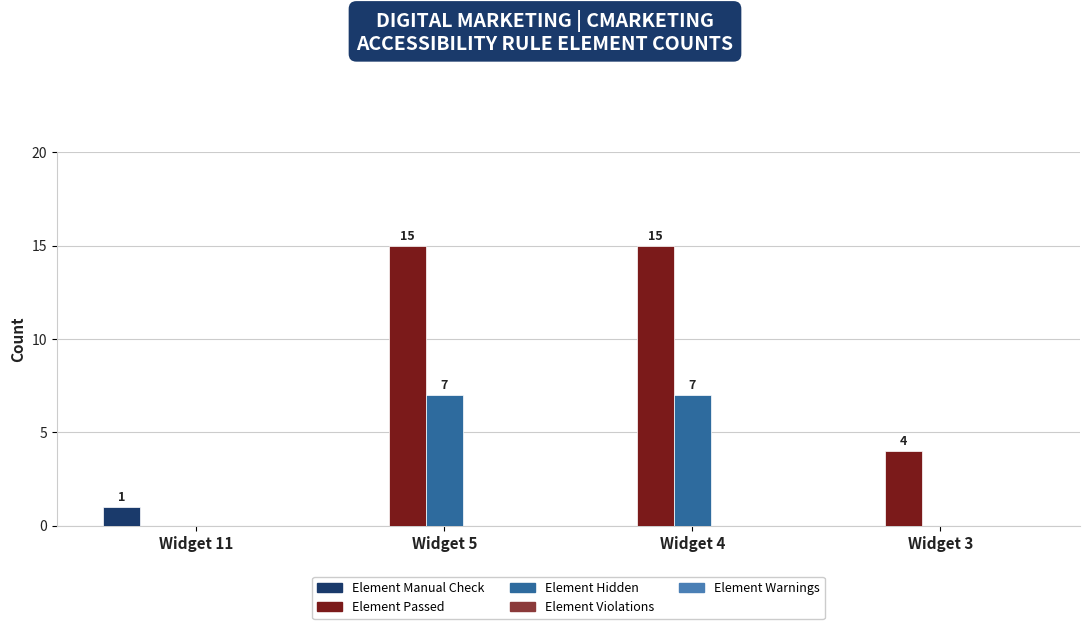

Which series has the largest range (max minus min)?

Element Passed